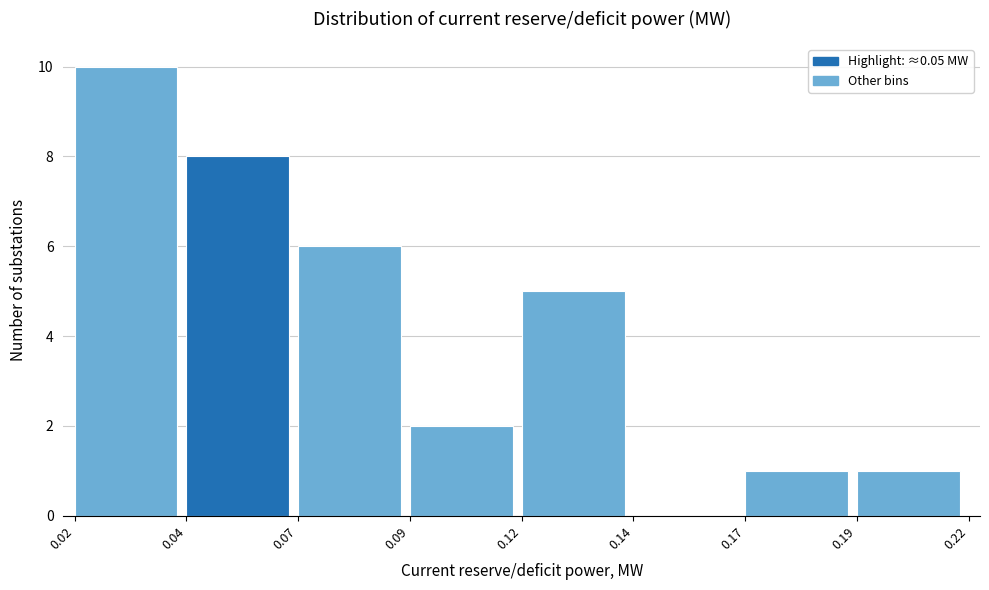

Reading left to right, what are all the values shown in this chart?

0.02=10	0.04=8	0.07=6	0.09=2	0.12=5	0.14=0	0.17=1	0.19=1